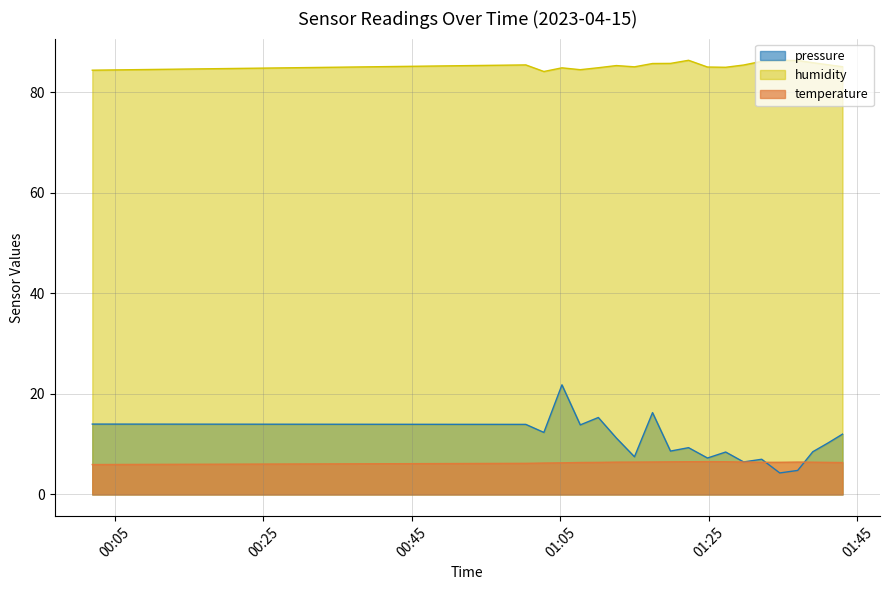

What is the difference between the maximum and minimum values in the temperature series?

0.6